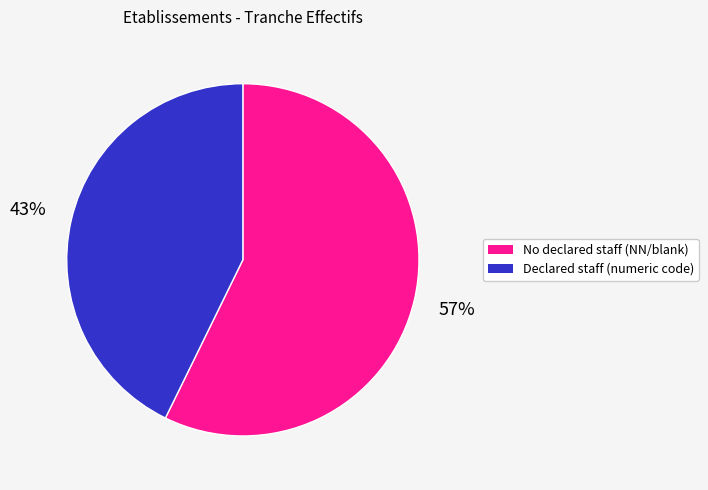

How many segments does this pie chart have?

2